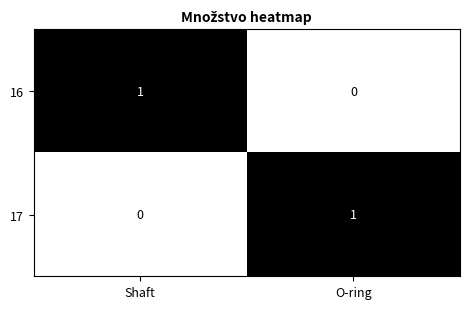

Is the value of 17 at O-ring greater than the value of 16 at O-ring?

Yes